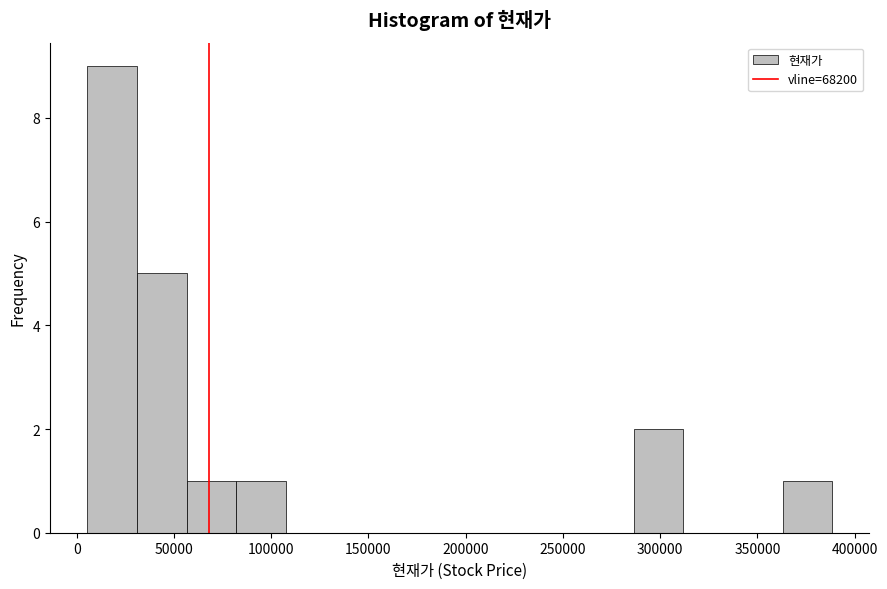

How tall is the bar that spans 80000 to 110000 on the x-axis? Neither the bar edges nor the heights are printed on the chart, so give them approximately, as read against the axes.

1